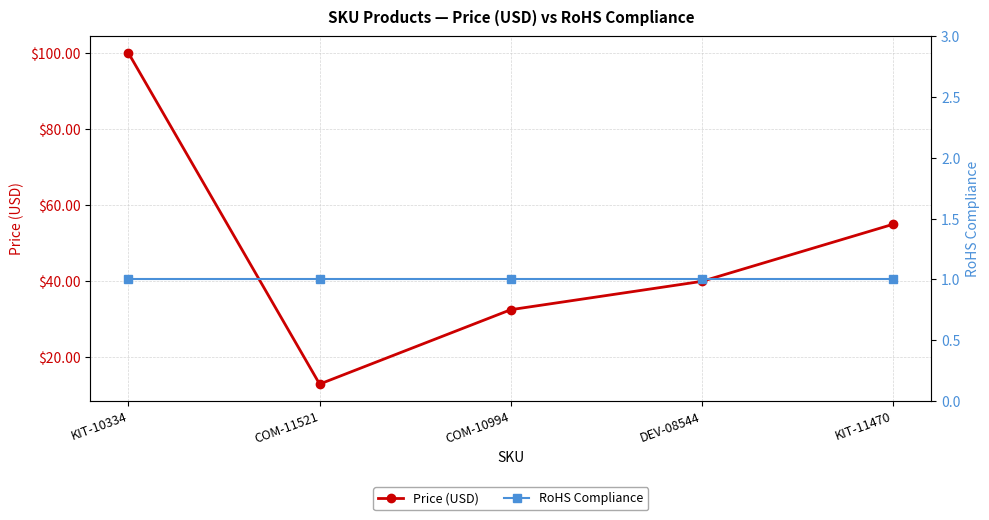

At KIT-11470, list the series in order from largest to smallest.

Price (USD), RoHS Compliance